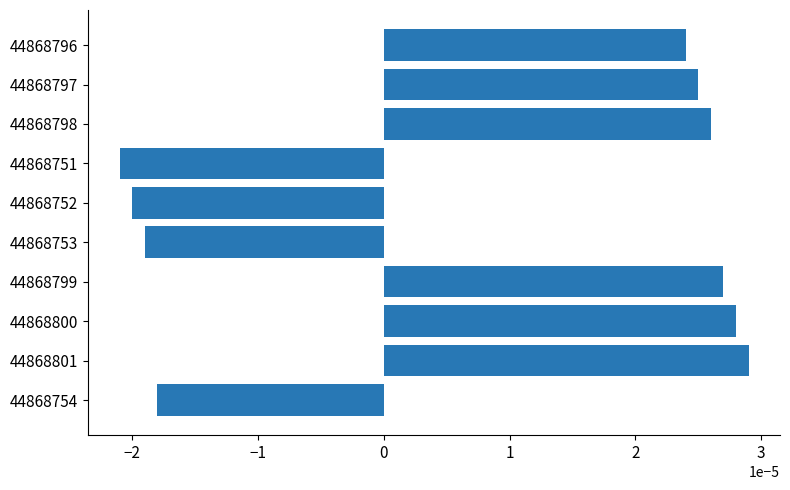

Rank the categories by value from lowest to highest.

44868751, 44868752, 44868753, 44868754, 44868796, 44868797, 44868798, 44868799, 44868800, 44868801